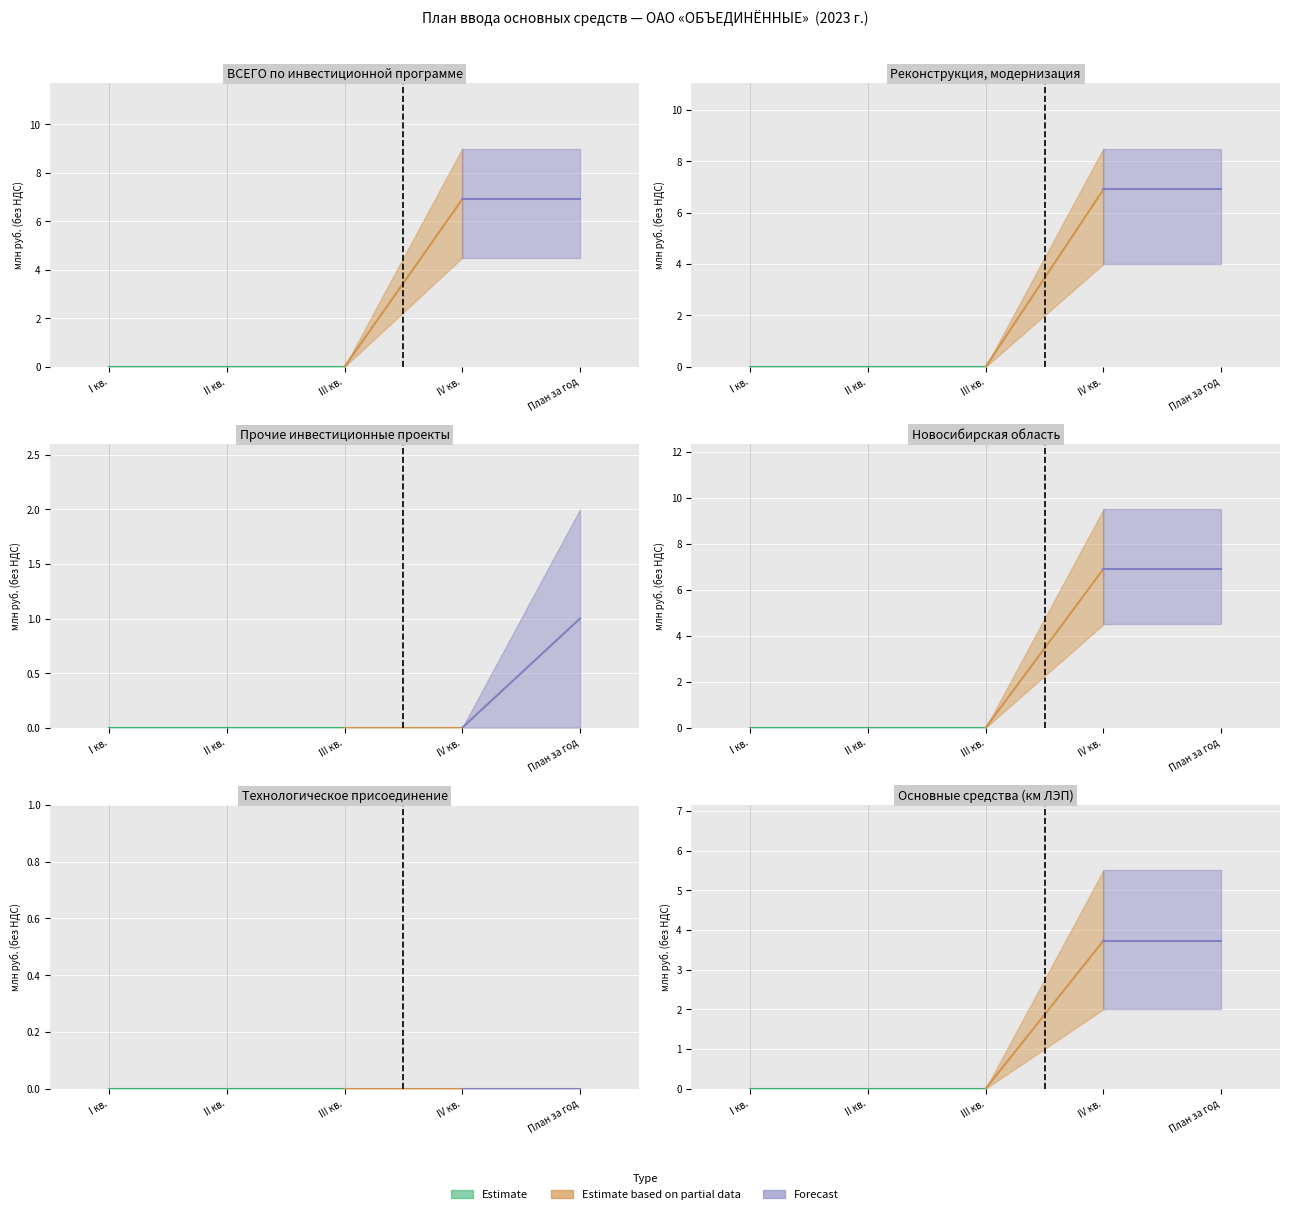

True or false: основные средства has more than 2 points higher than both neighbors.

False